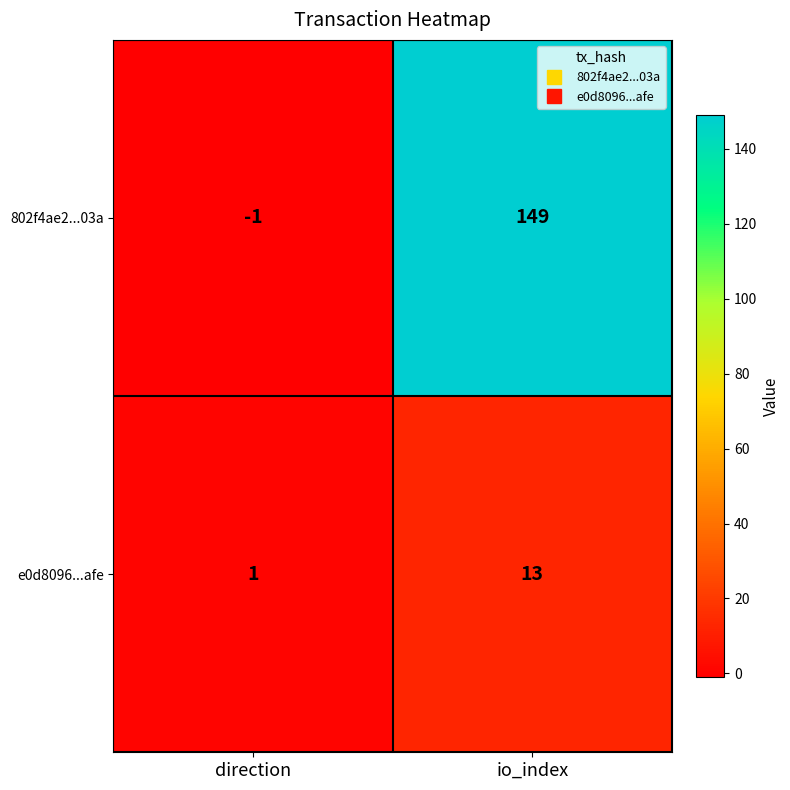

Rank the series at io_index from lowest to highest value.

e0d8096...afe, 802f4ae2...03a